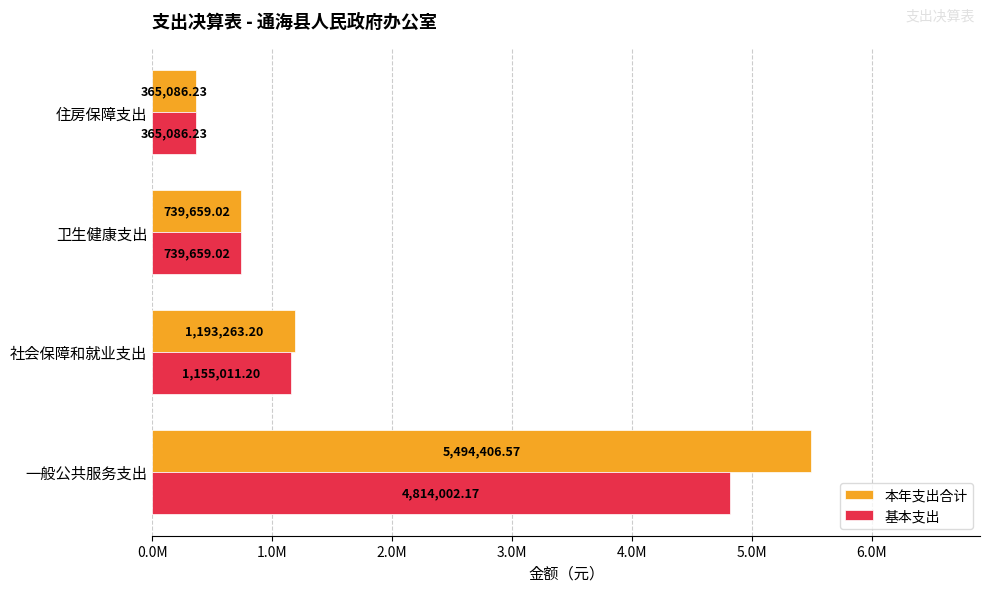

What are all the series names shown in the legend?

本年支出合计, 基本支出